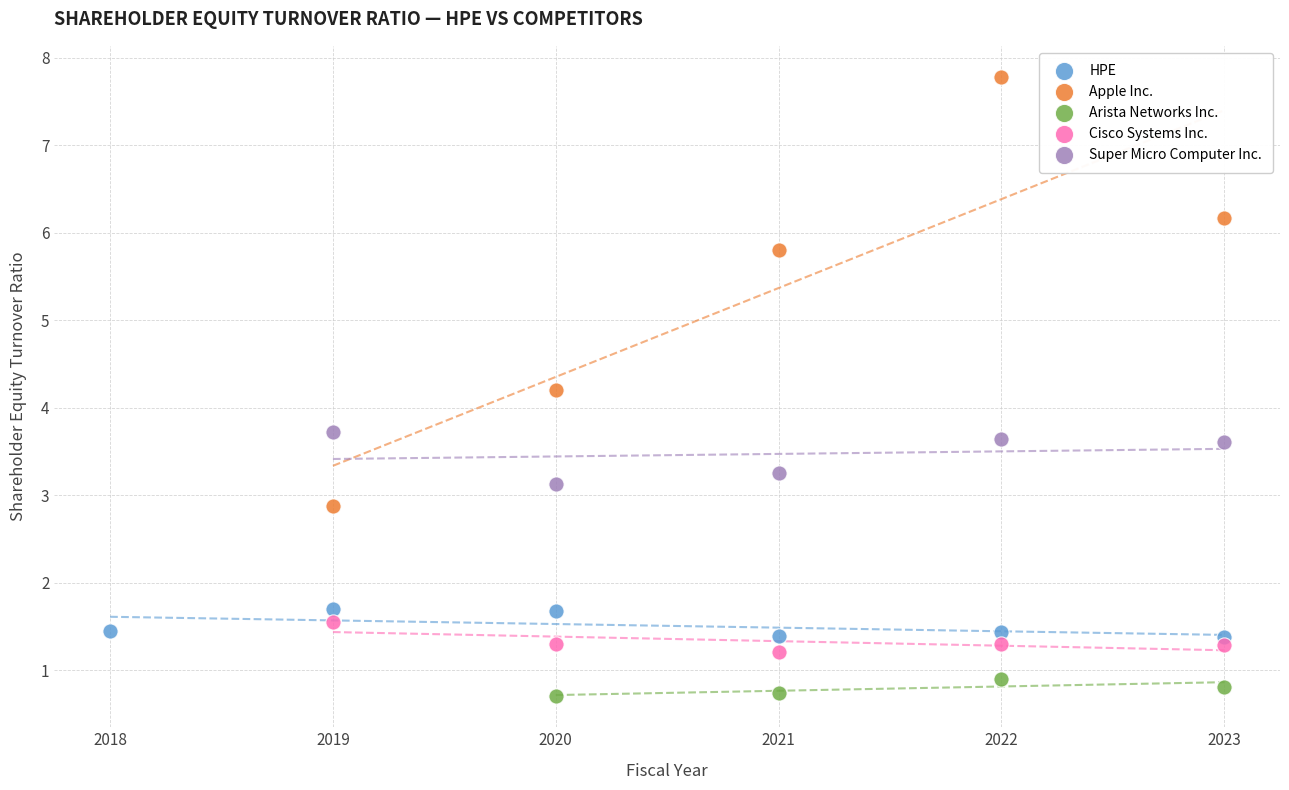

What are all the series names shown in the legend?

HPE, Apple Inc., Arista Networks Inc., Cisco Systems Inc., Super Micro Computer Inc.